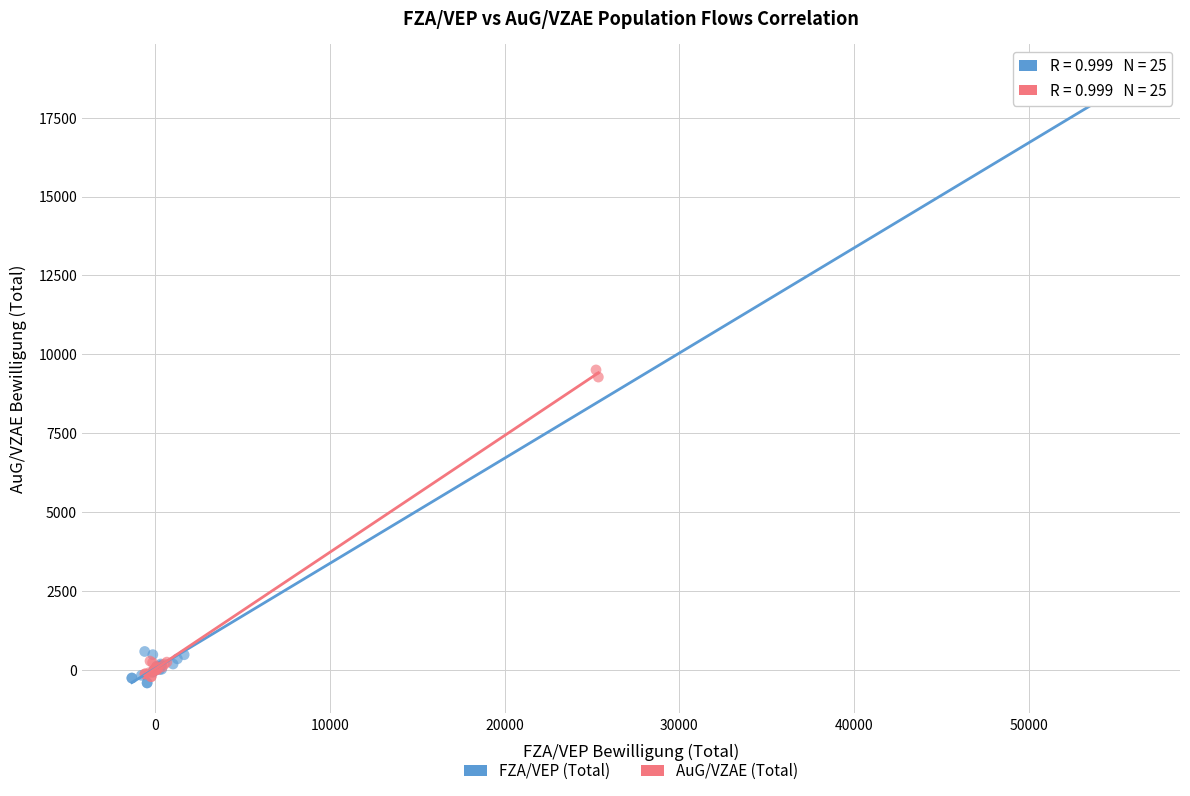

What are all the series names shown in the legend?

FZA/VEP (Total), AuG/VZAE (Total)